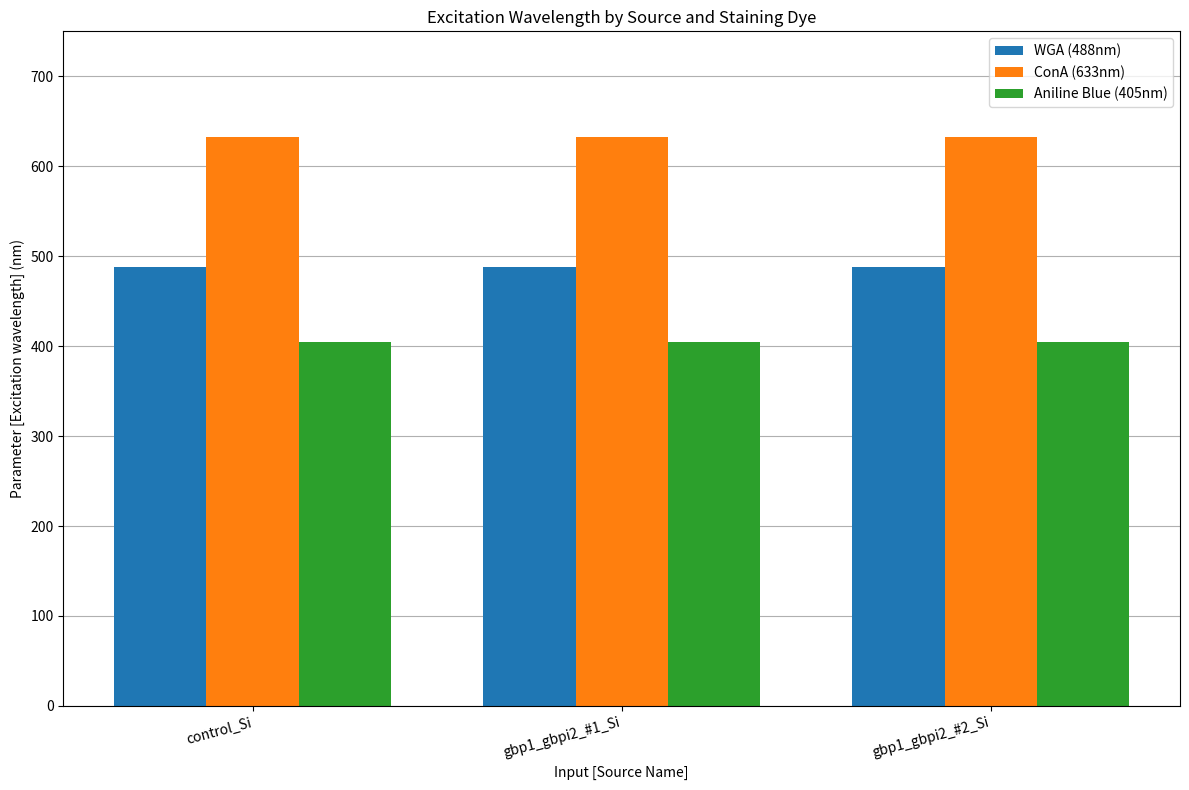

Reading right to left, list all the values displayed in this chart.

WGA (488nm): 488	488	488
ConA (633nm): 633	633	633
Aniline Blue (405nm): 405	405	405